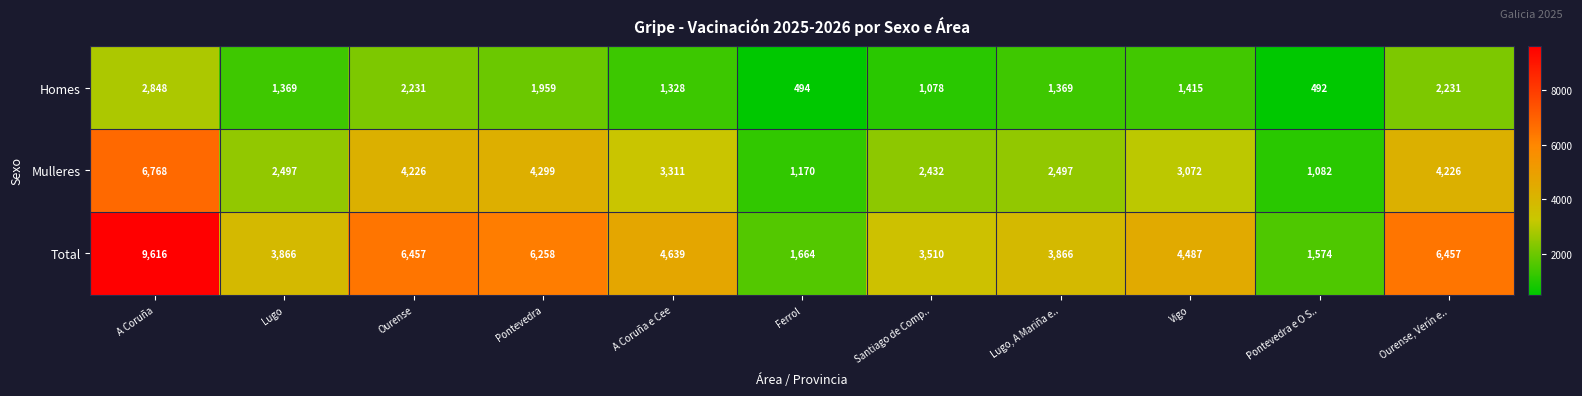

Where is Total nearest to the value 5595?

Pontevedra